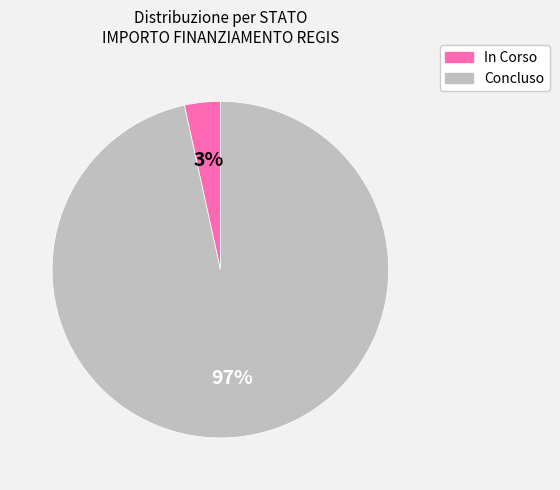

Which category has the smallest portion of the pie?

In Corso